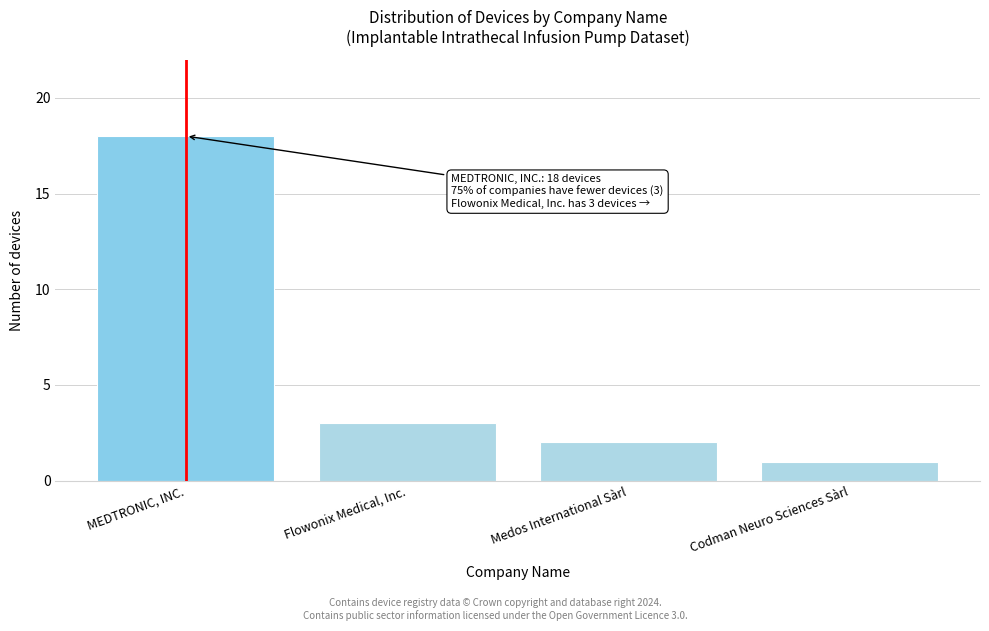

Reading left to right, extract all data points from this chart.

MEDTRONIC, INC.=18	Flowonix Medical, Inc.=3	Medos International Sàrl=2	Codman Neuro Sciences Sàrl=1